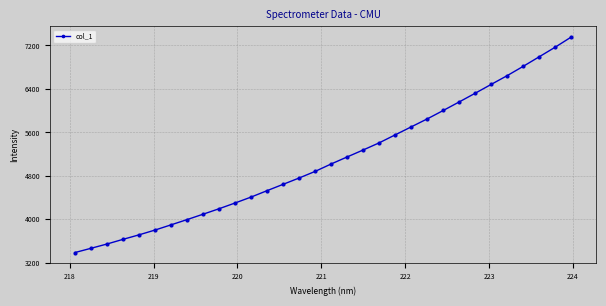

What is the average value?

5098.9